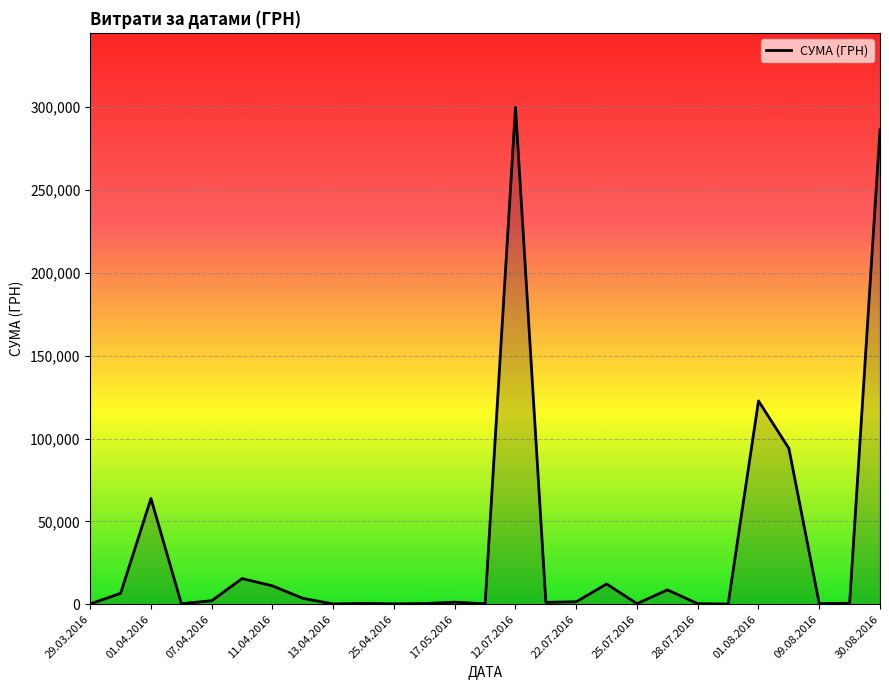

What is the difference between the maximum and minimum values?

299825.3